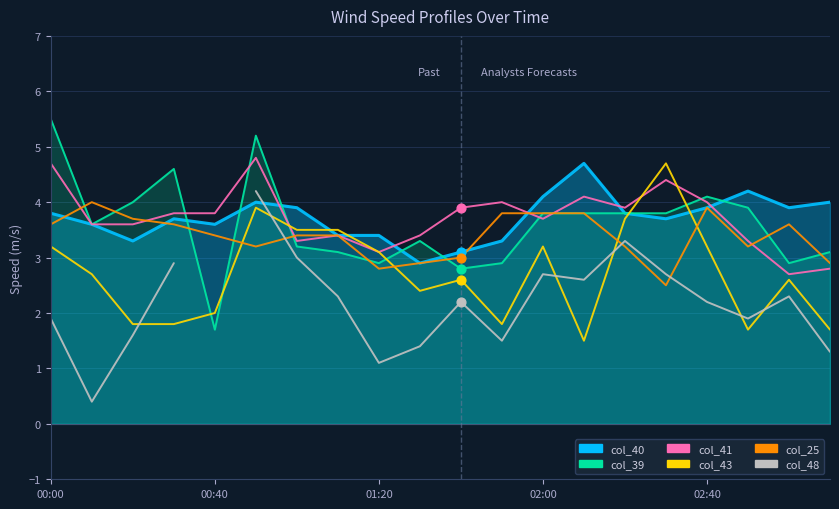

Which series contains the highest Y value?

col_39